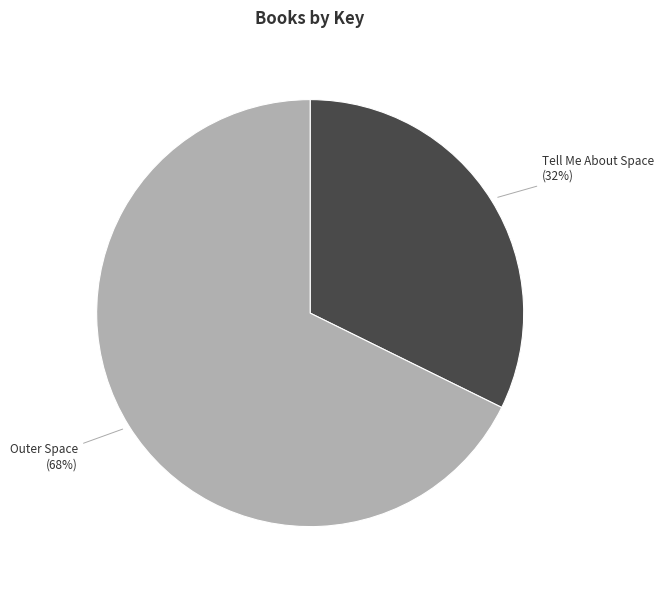

What percentage is the Outer Space slice, to the nearest percent?

68%